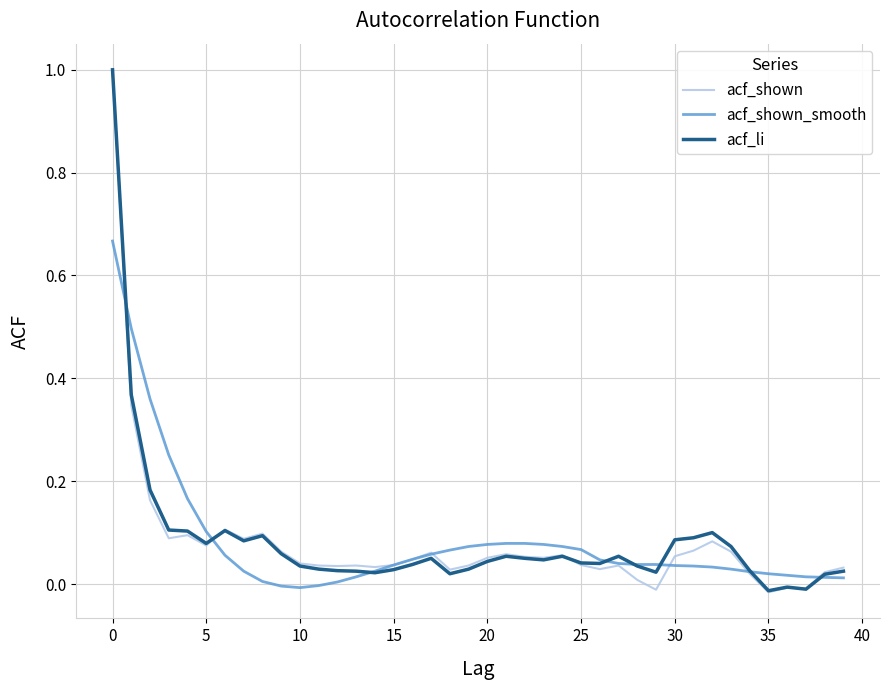

Which series has the largest range (max minus min)?

acf_shown